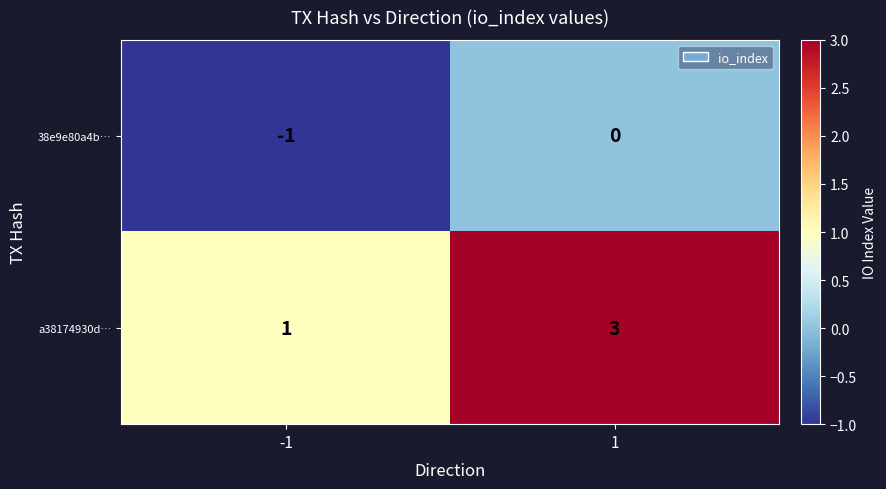

At -1, list the series in order from smallest to largest.

38e9e80a4b…, a38174930d…